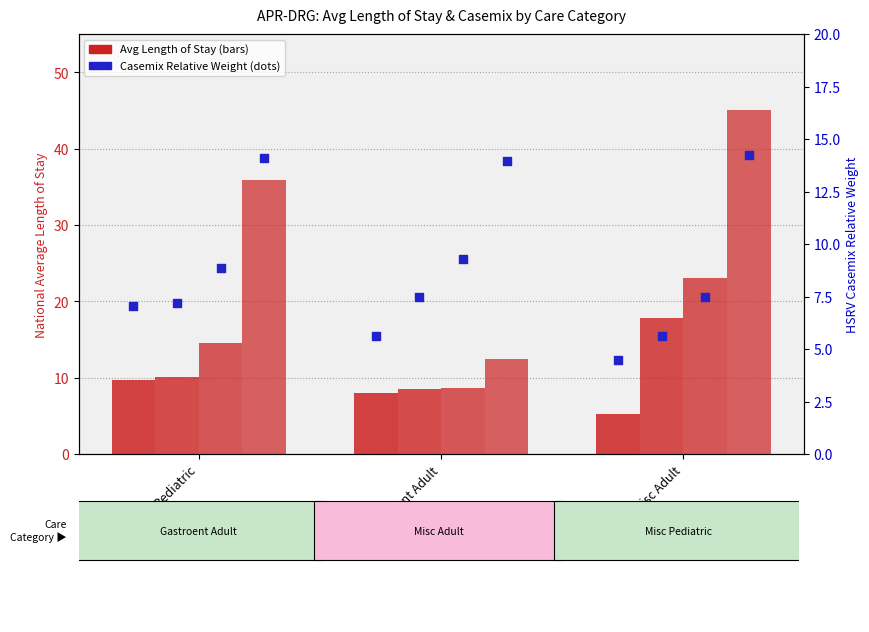

Which series contains the highest Y value?

Avg Length of Stay (Severity 4)